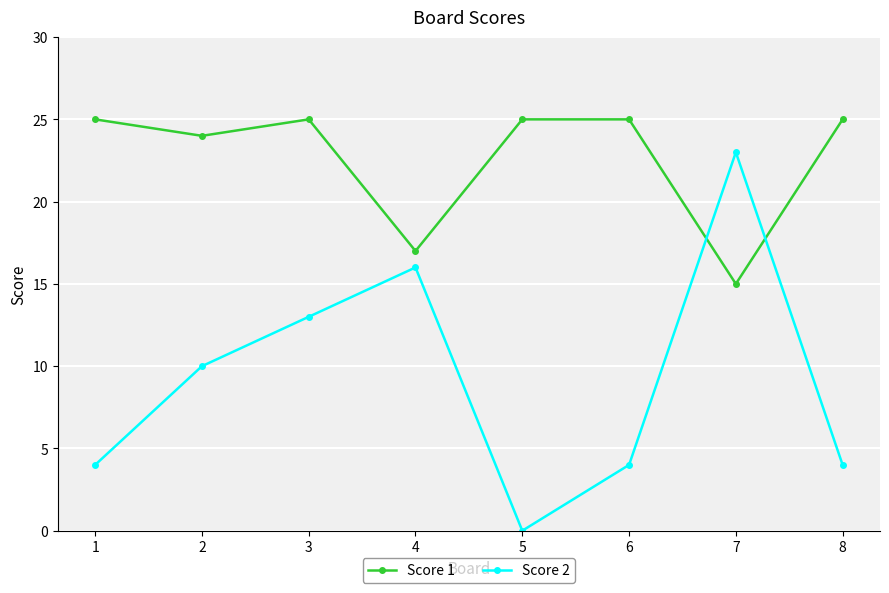

How many intersections are there between Score 2 and Score 1?

2